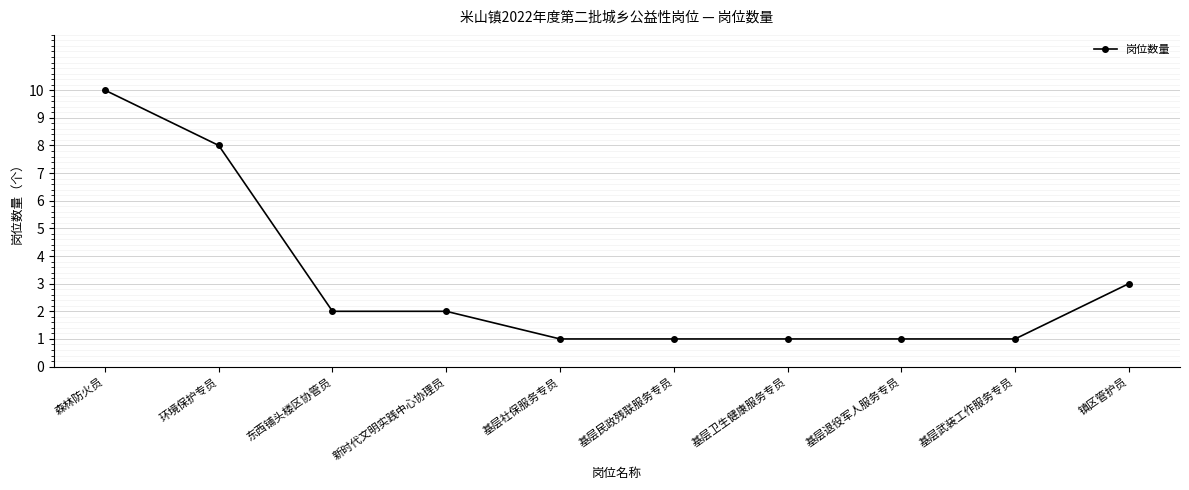

What is the ratio of the value at 基层社保服务专员 to the value at 基层卫生健康服务专员?

1.0